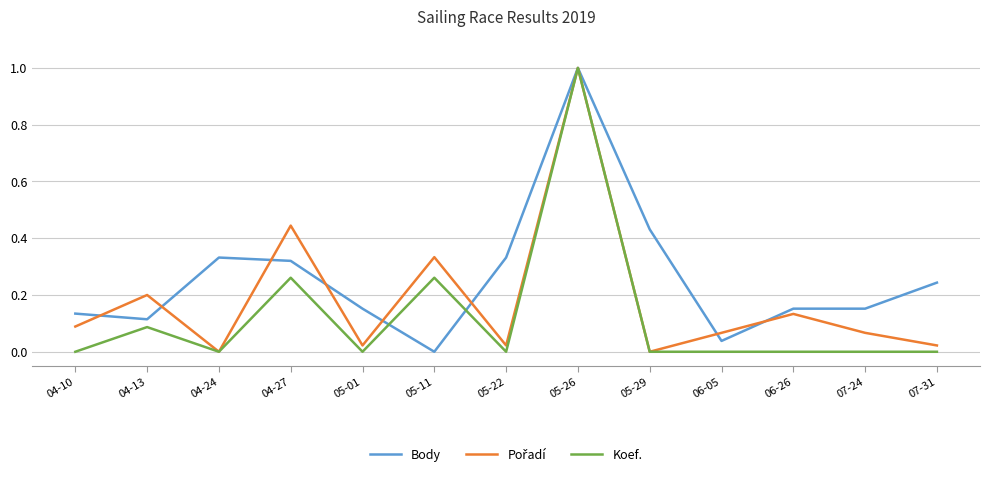

What is the maximum value for Body?

1.0